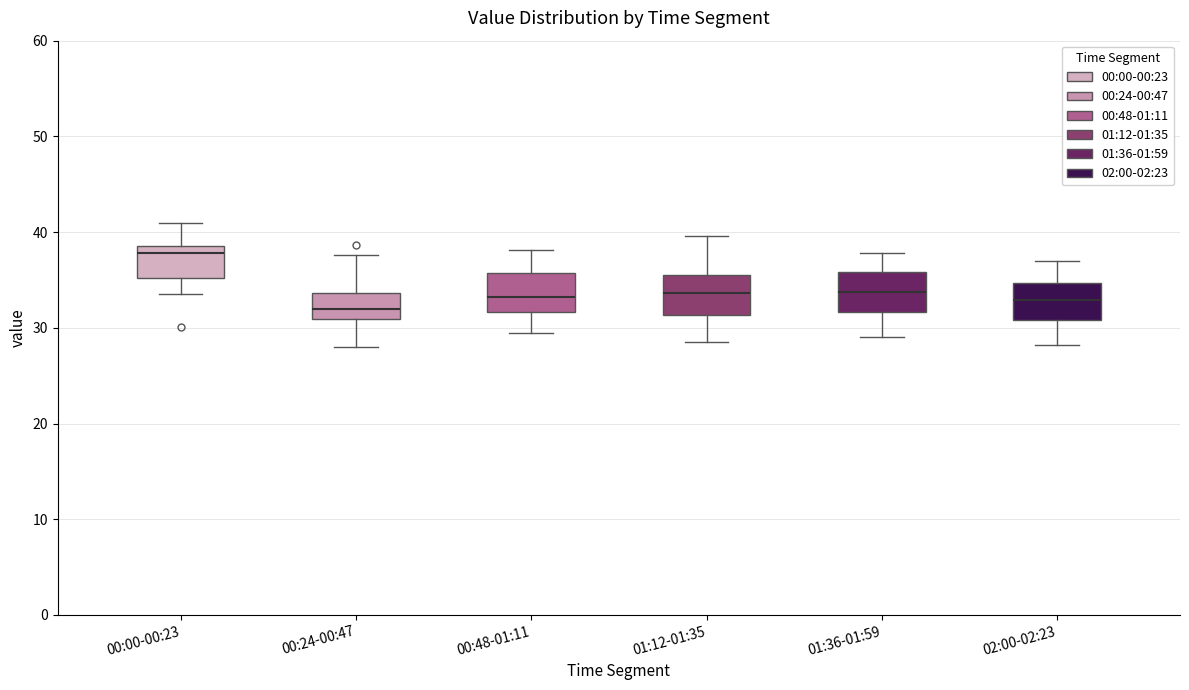

Where does the lower whisker of the box for 00:24-00:47 end on the y-axis? The values are not printed on the chart, so give them approximately, as read against the axis.

28